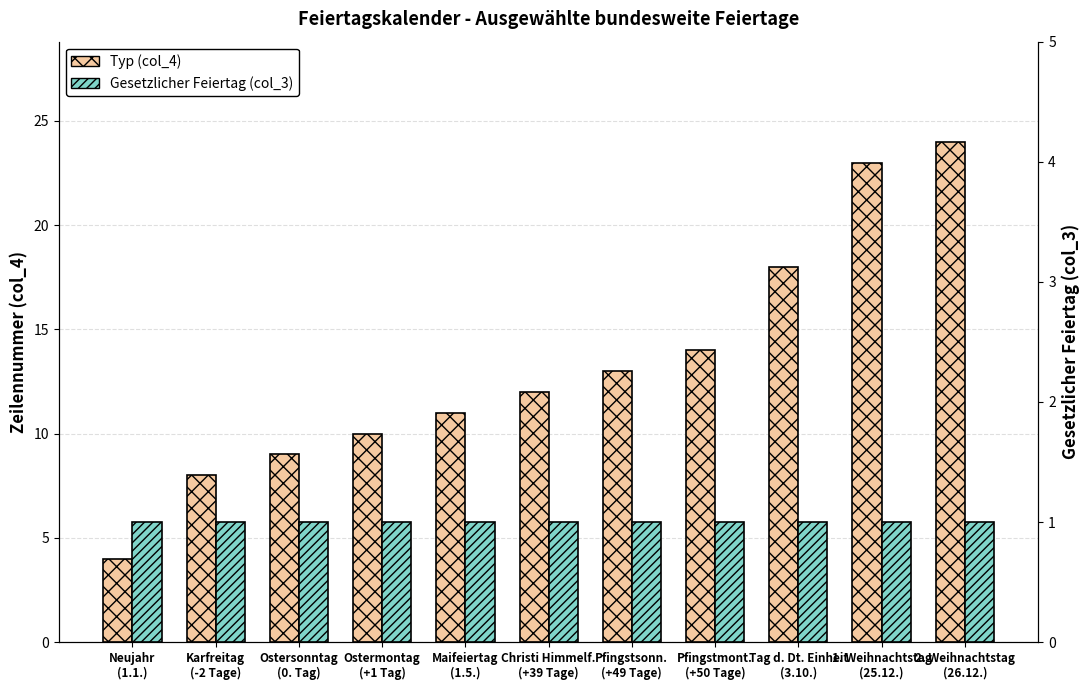

Which series has the largest total across all categories?

Typ (col_4)